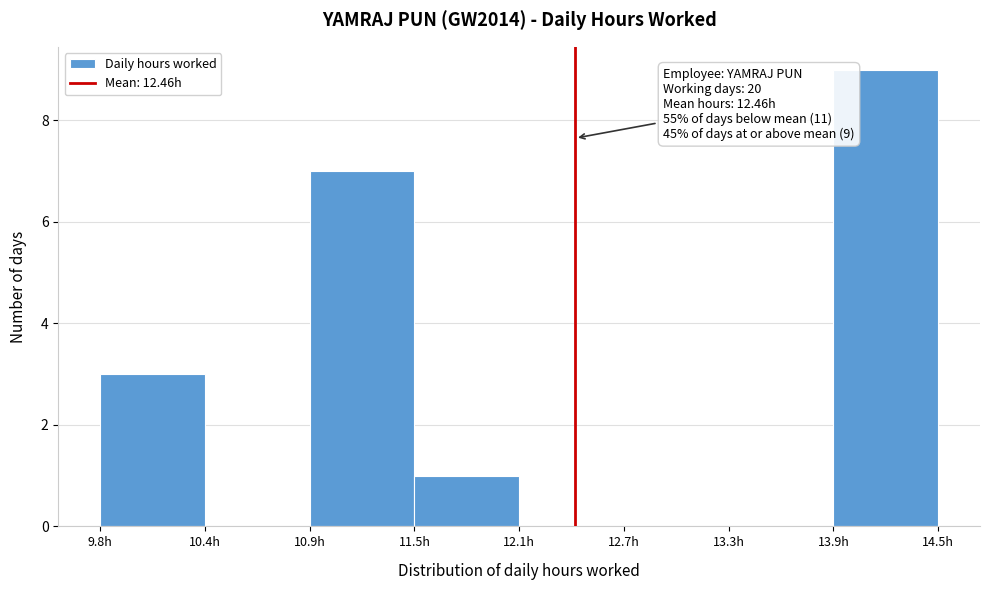

Which range on the x-axis has the tallest bar?

13.9 to 14.5